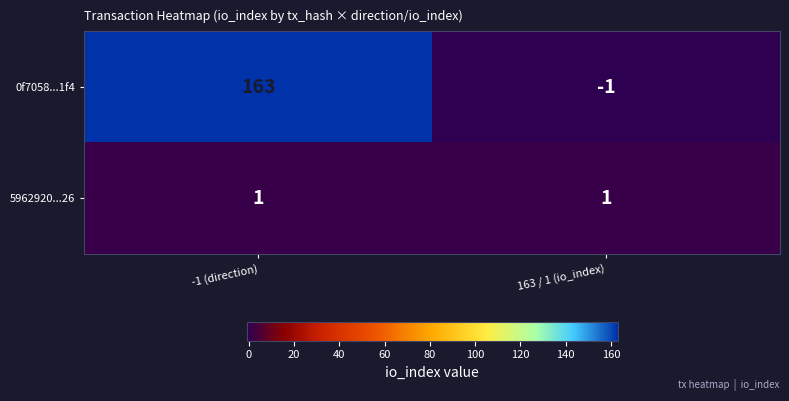

What is the sum of all 0f7058...1f4 values?

162